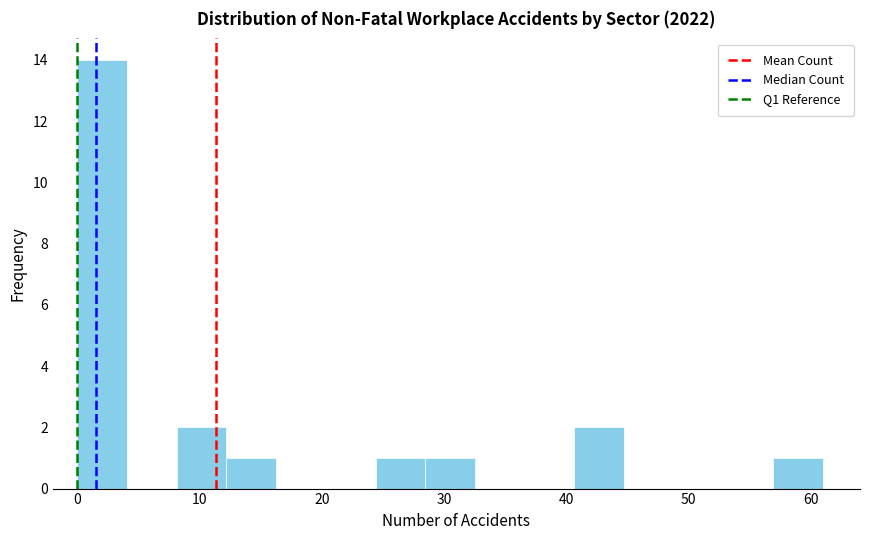

Reading left to right, transcribe this chart: for each bar, give the range it covers on the x-axis and its height. Neither the bar edges nor the heights are printed on the chart, so give them approximately, as read against the axes.

0 to 4: 14
4 to 8: 0
8 to 12: 2
12 to 16: 1
16 to 20: 0
20 to 24: 0
24 to 28: 1
28 to 33: 1
33 to 37: 0
37 to 41: 0
41 to 45: 2
45 to 49: 0
49 to 53: 0
53 to 57: 0
57 to 61: 1